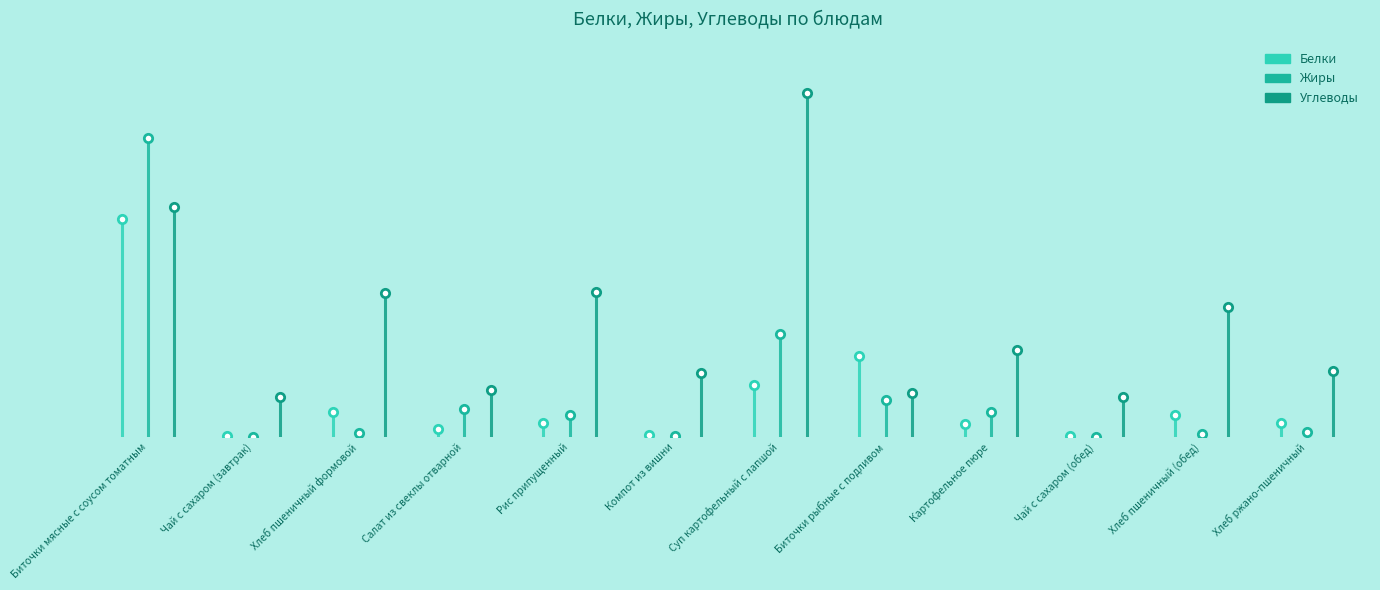

What is the average value of the Углеводы series?

18.5